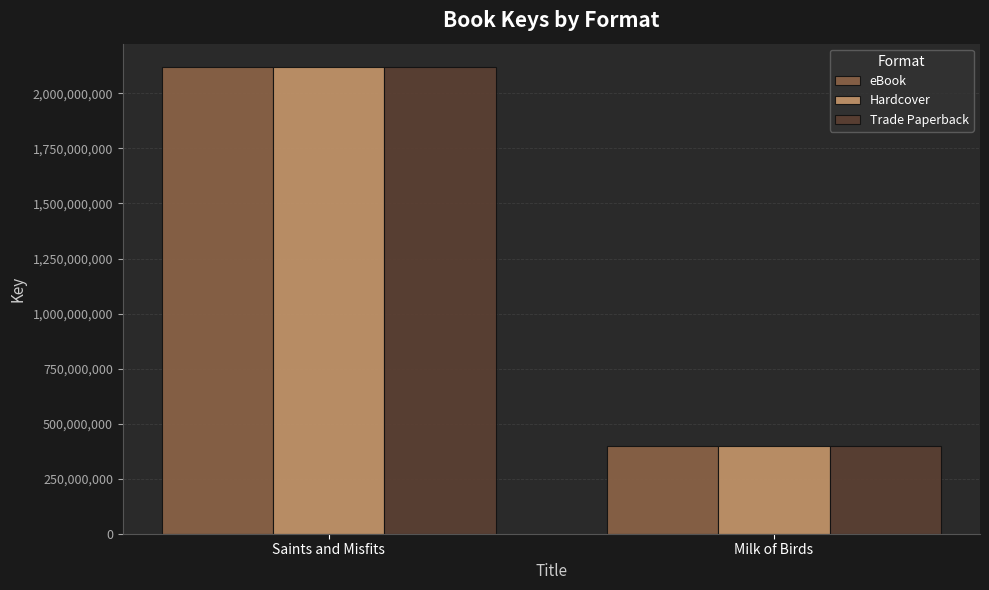

What is the total value across all series at Milk of Birds?

1202048541